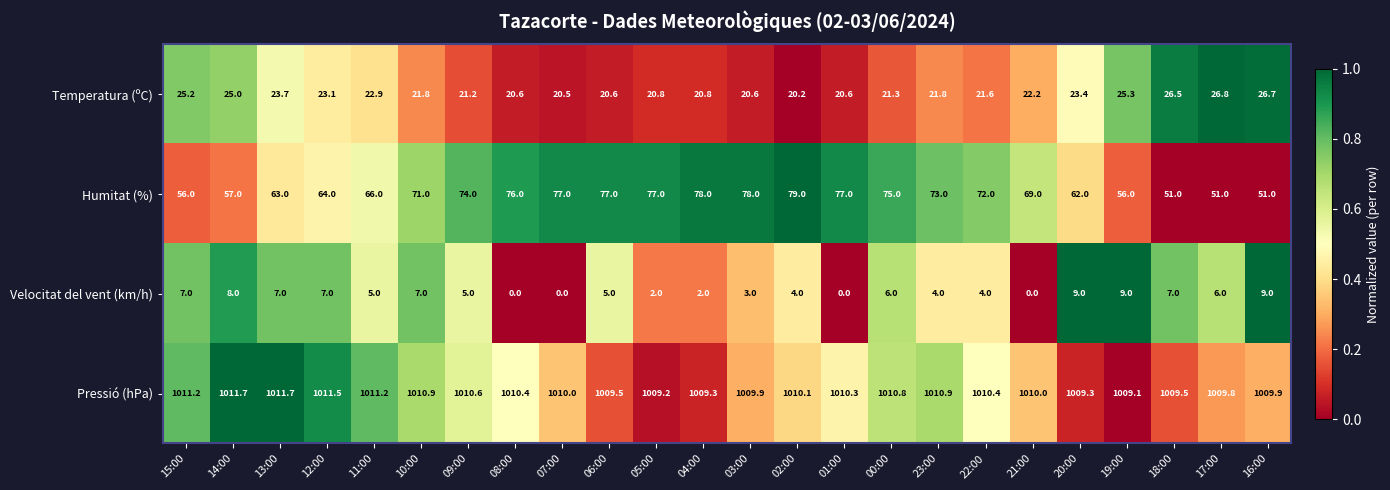

What value does the Velocitat del vent (km/h) series have at 20:00?

9.0